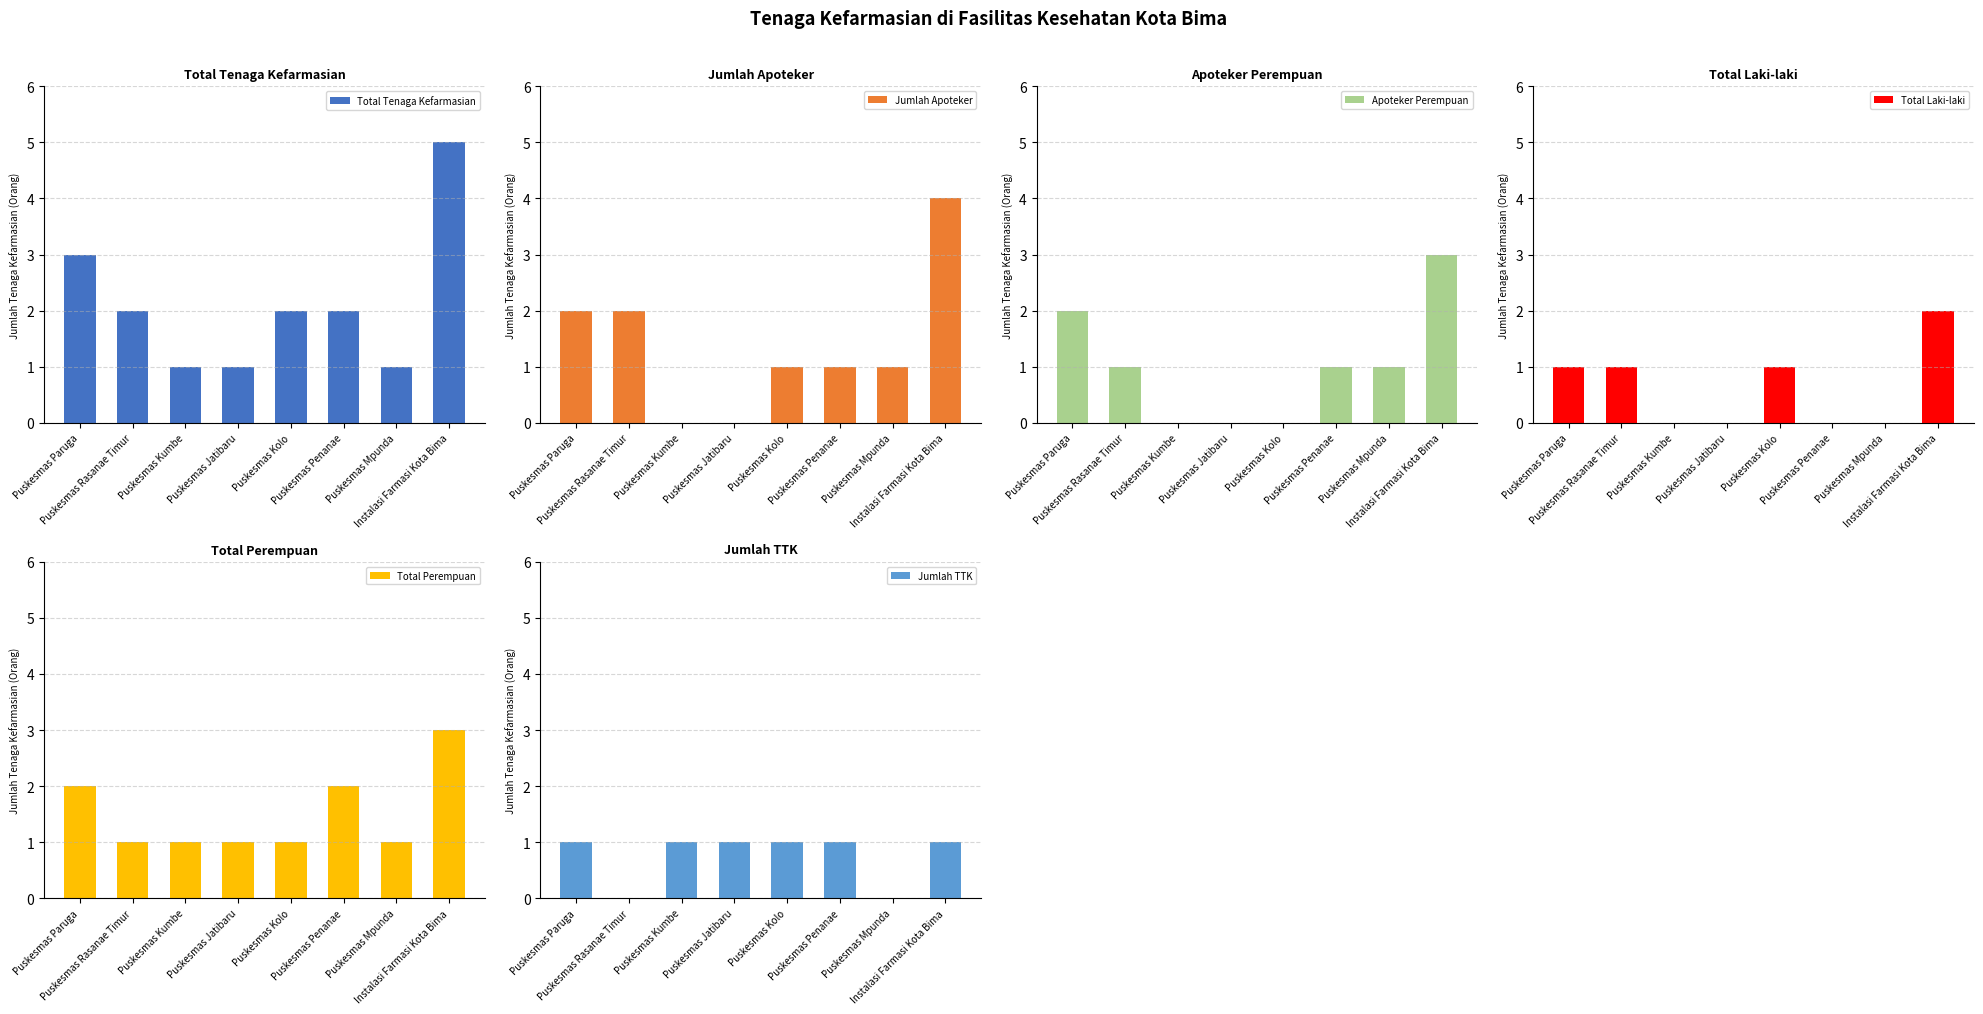

What is the difference between the maximum and minimum values in the Total Laki-laki series?

2